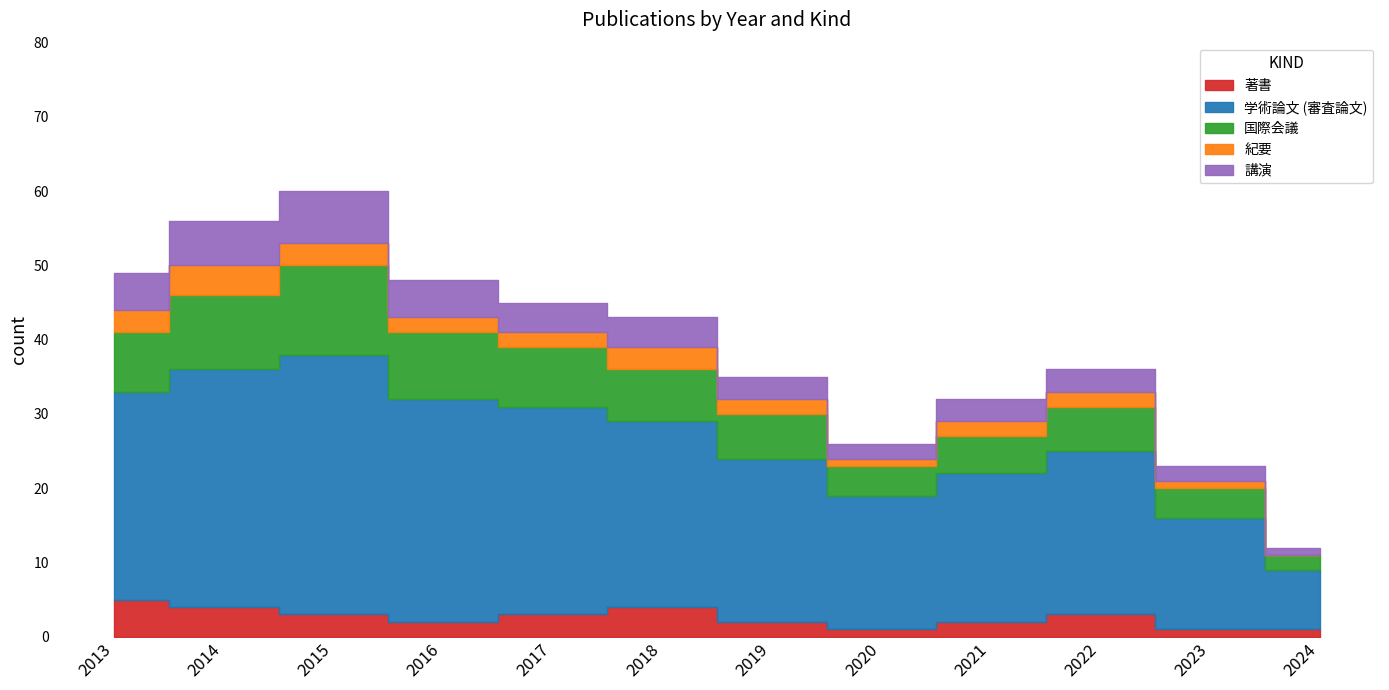

What is the value of the 学術論文 (審査論文) point at the 8th from the left?

18